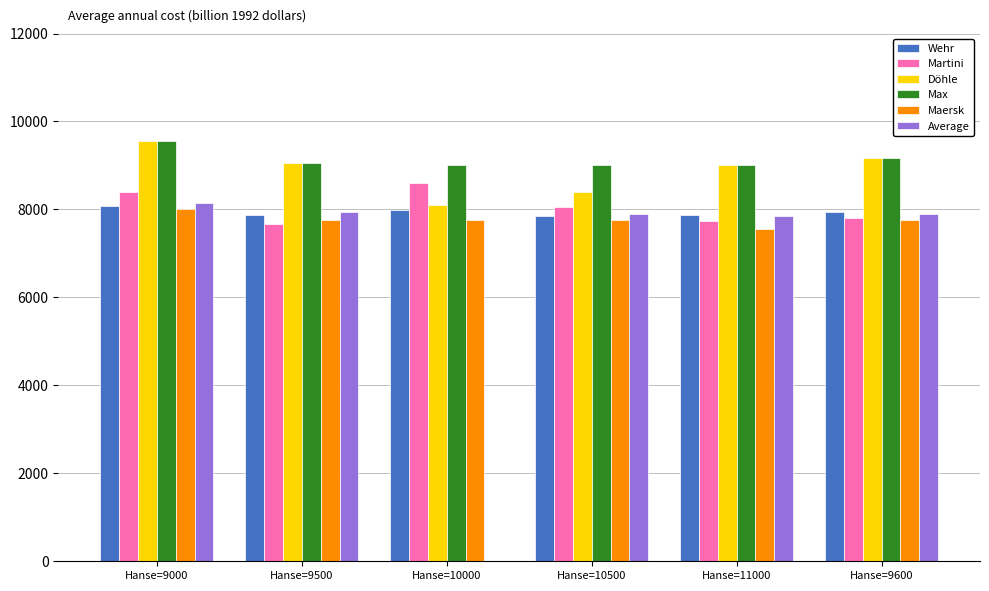

True or false: Max has a value of 5508 at Hanse=11000.

False